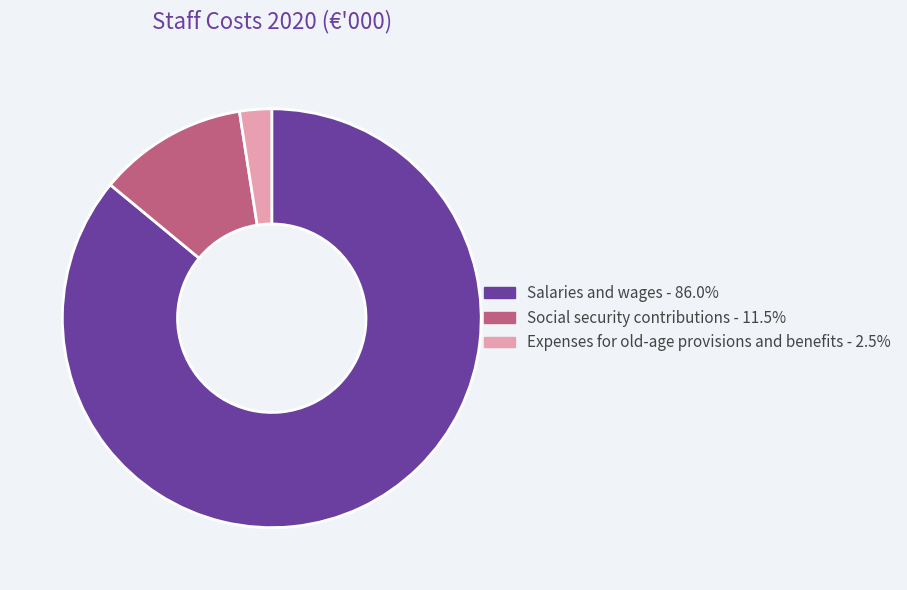

Which category has the biggest portion of the pie?

Salaries and wages